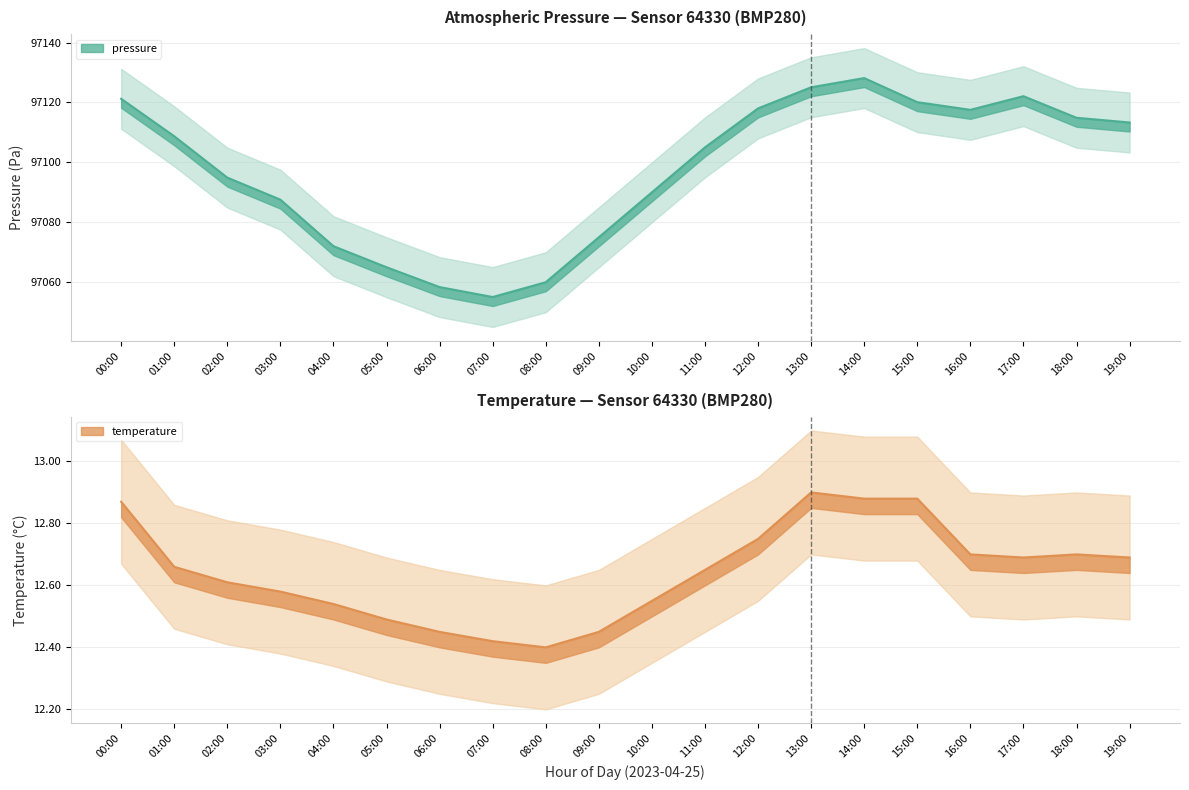

Is the value of pressure_lower at 04:00 greater than the value of pressure_upper at 09:00?

No